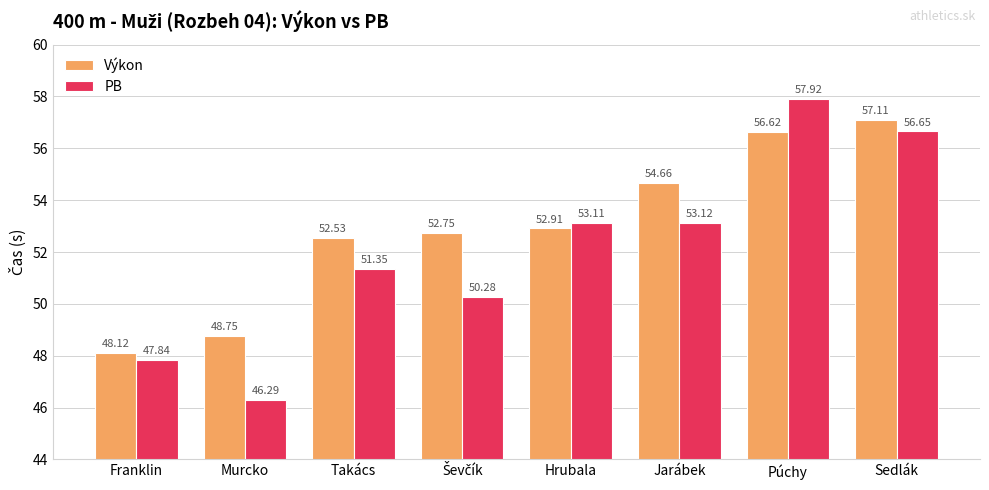

Count the number of categories in the chart.

8